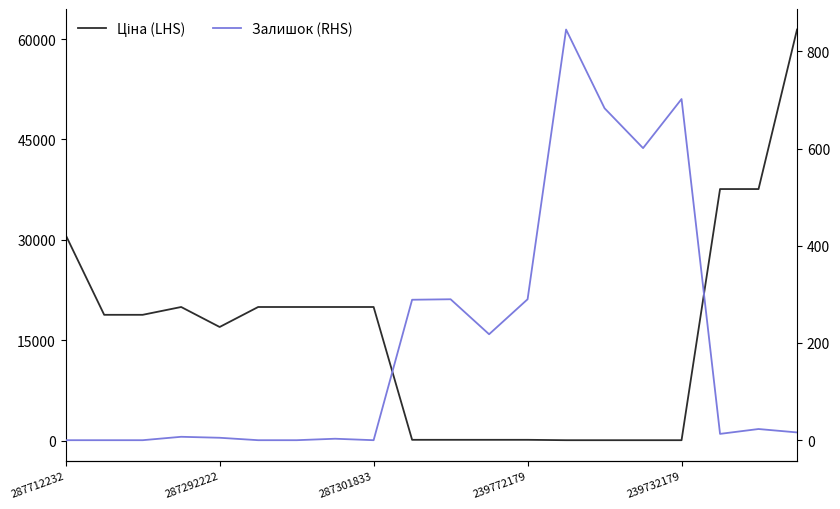

True or false: Залишок (RHS) and Ціна (LHS) cross at least once.

True